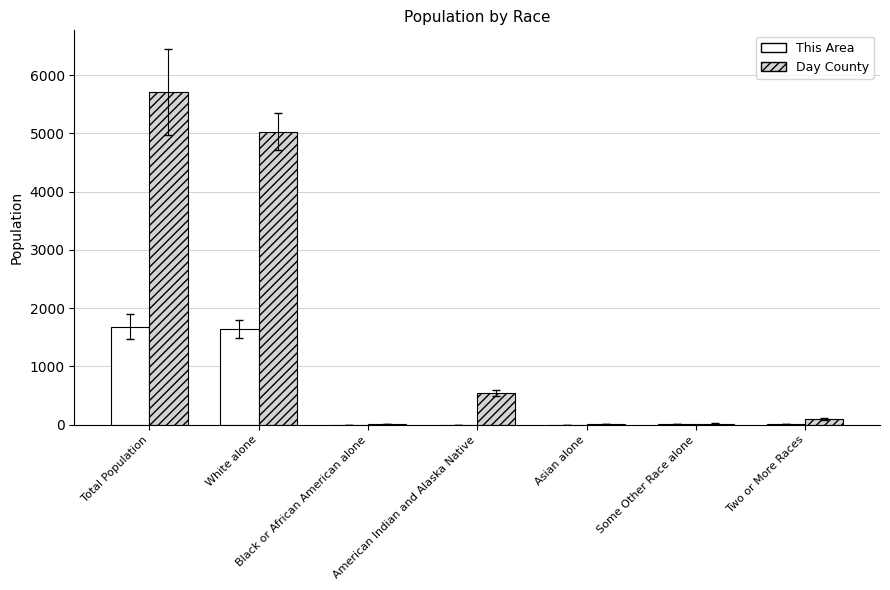

Between White alone and American Indian and Alaska Native, which series saw the biggest shift?

Day County